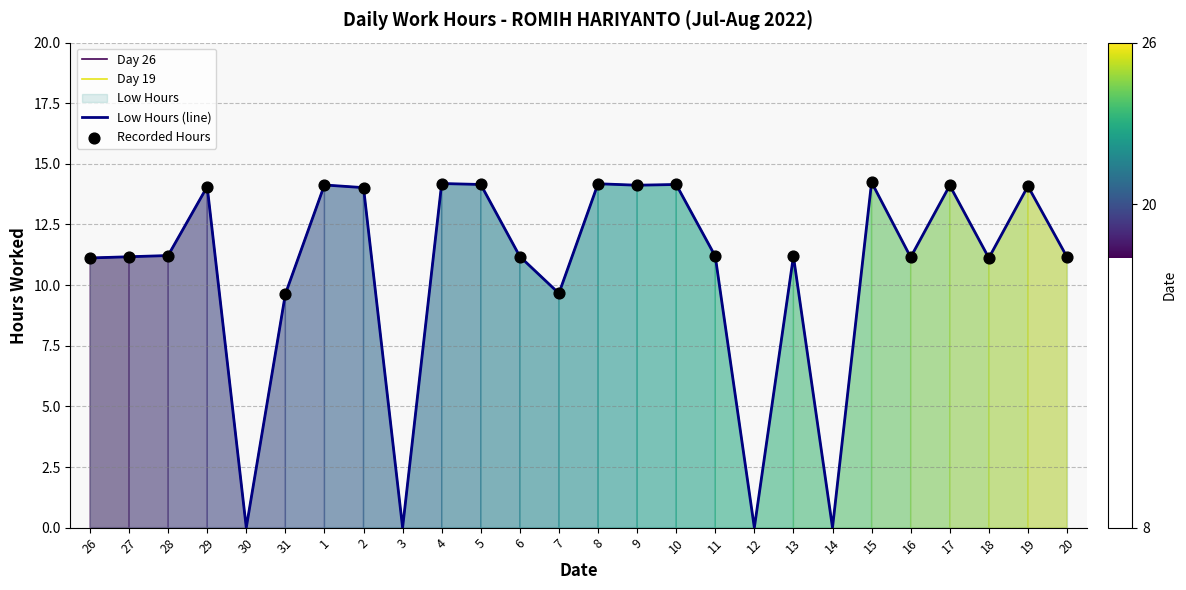

What is the change in value from 31 to 2?

+4.4